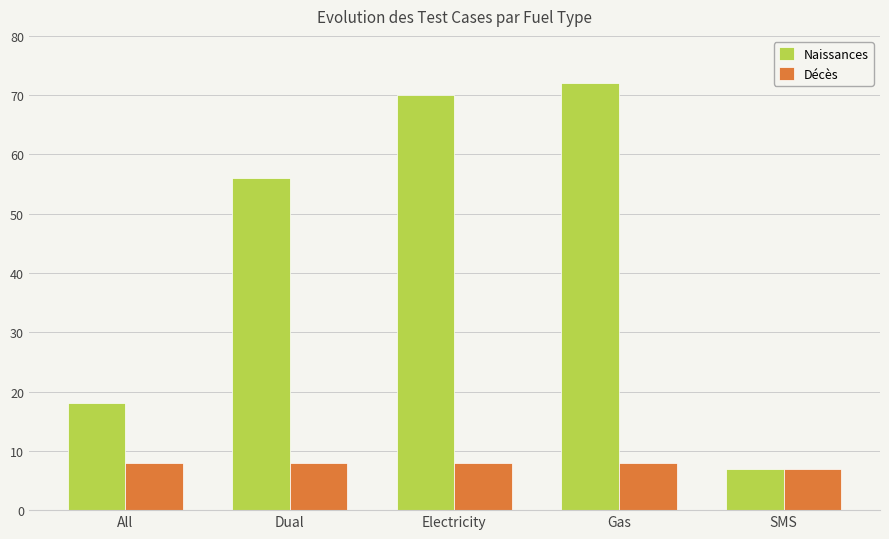

How many bars are there in each group?

2